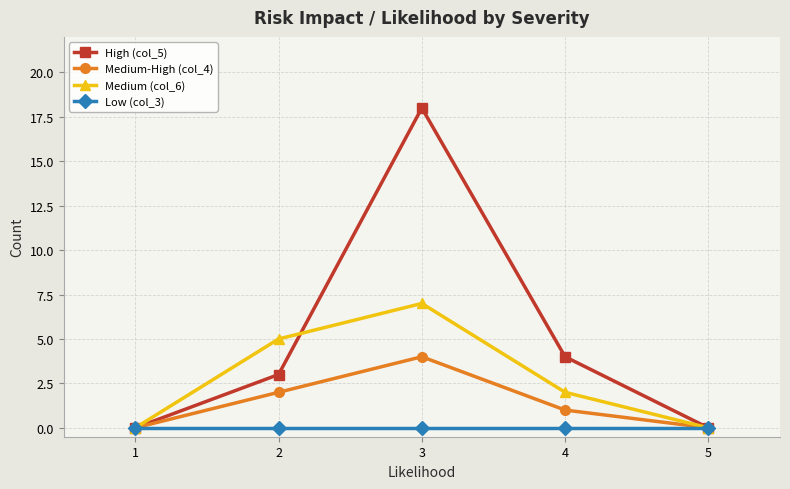

Reading left to right, list all the values displayed in this chart.

High (col_5): 0	3	18	4	0
Medium-High (col_4): 0	2	4	1	0
Medium (col_6): 0	5	7	2	0
Low (col_3): 0	0	0	0	0